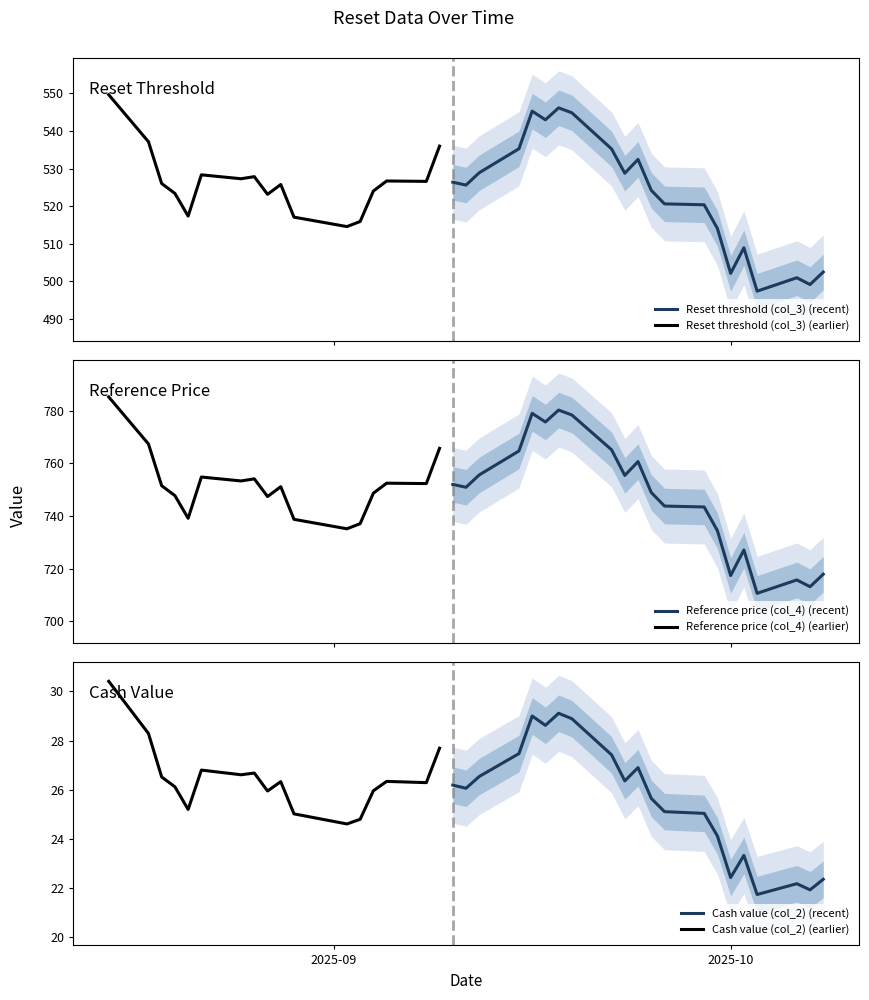

What is the lowest value of the Reset threshold (col_3) (recent) series?

497.4